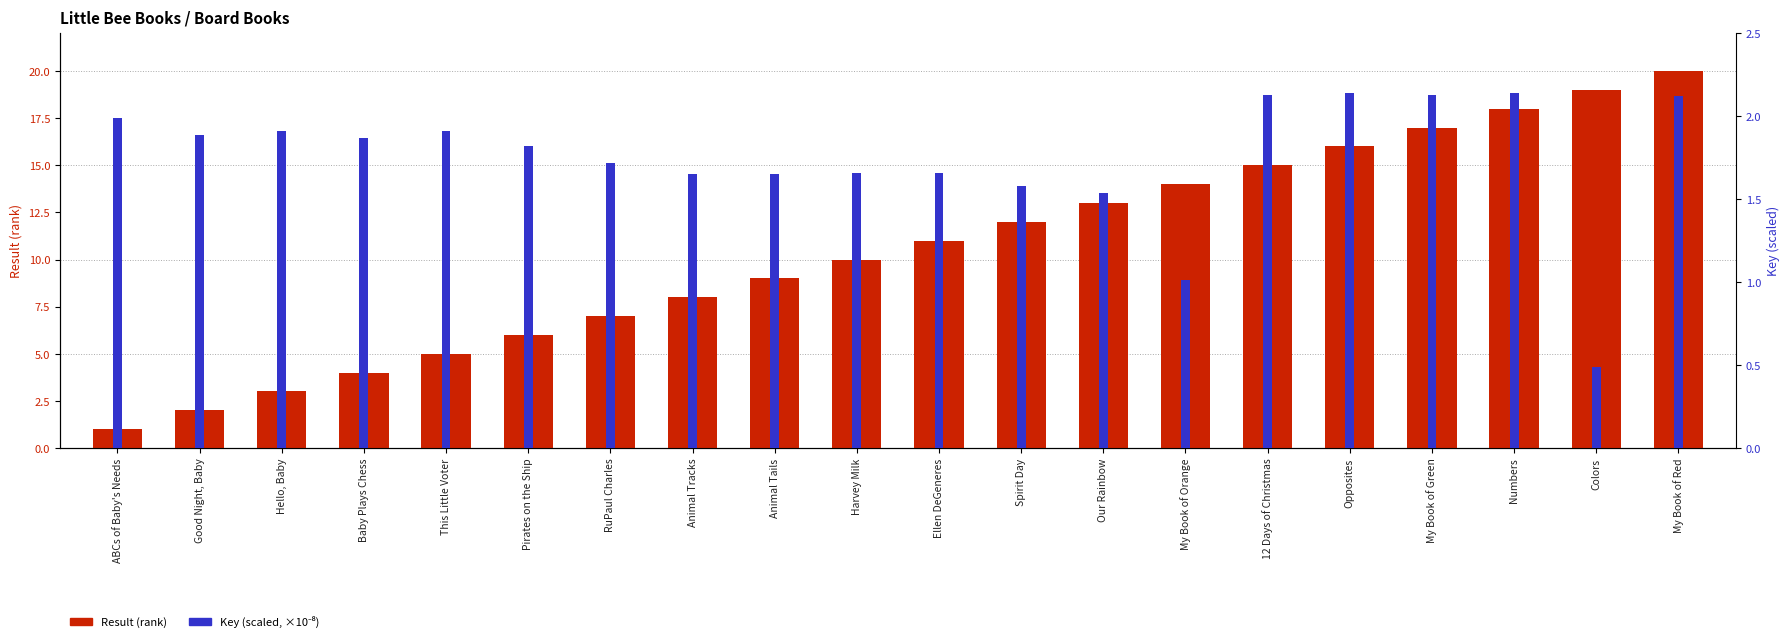

What position from the left is RuPaul Charles?

7